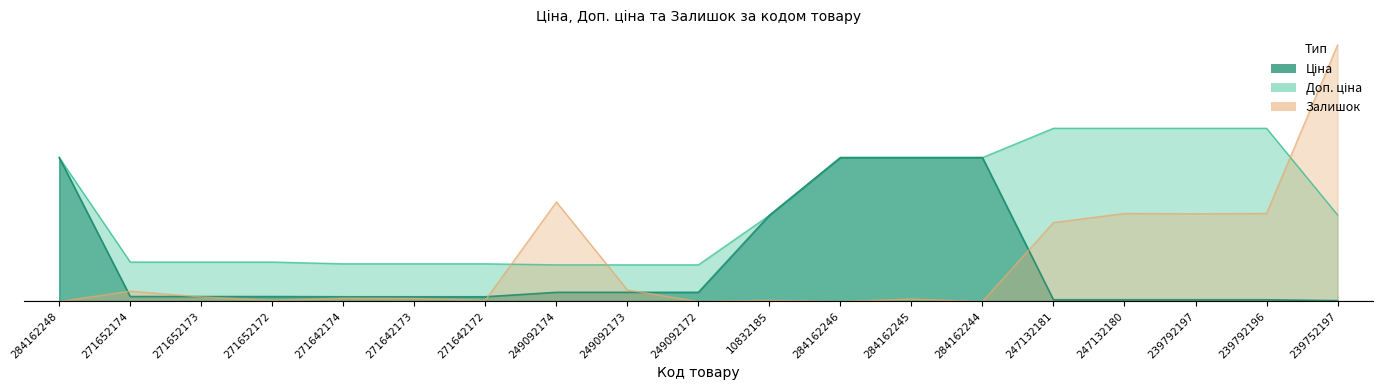

How many lines are shown in the chart?

3